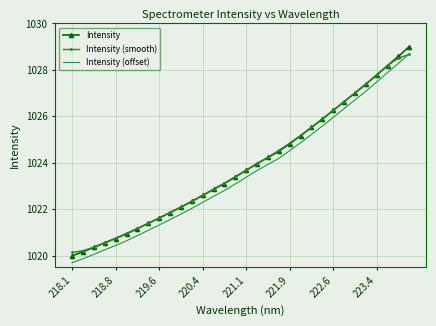

True or false: Intensity (offset) and Intensity intersect in this chart.

False